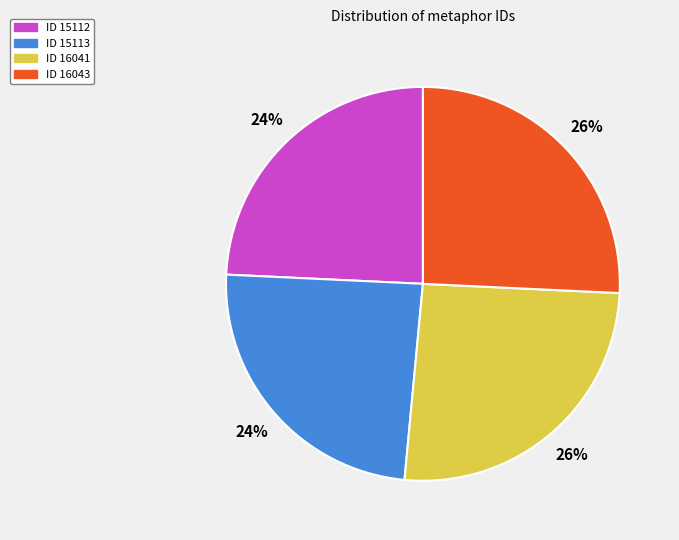

To the nearest percent, what is the average slice percentage?

25%